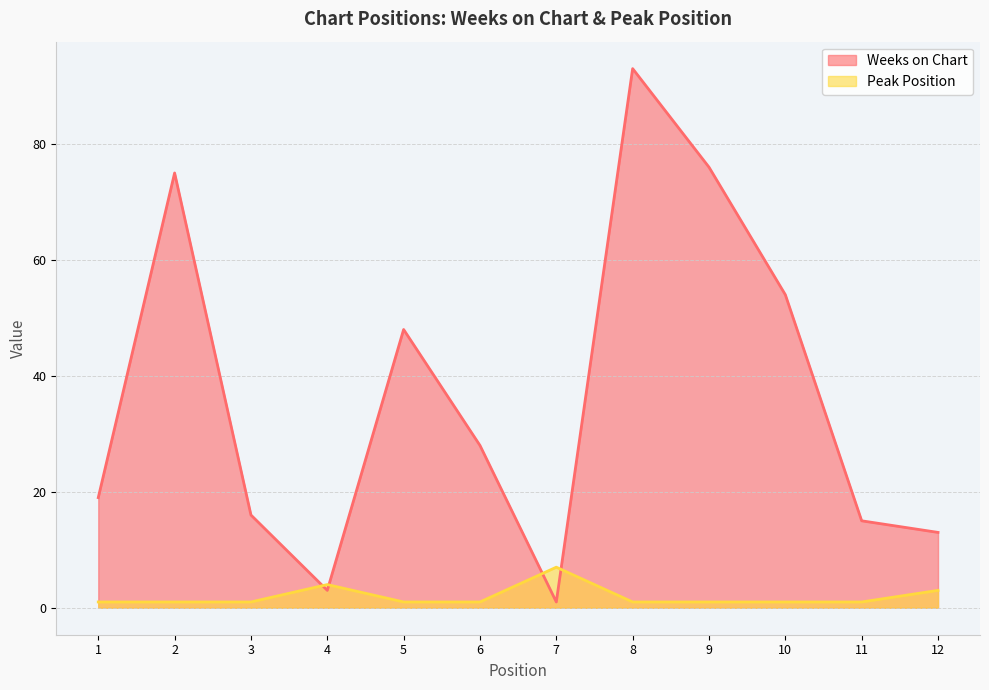

What is the value of the Peak Position point at the 3rd from the left?

1